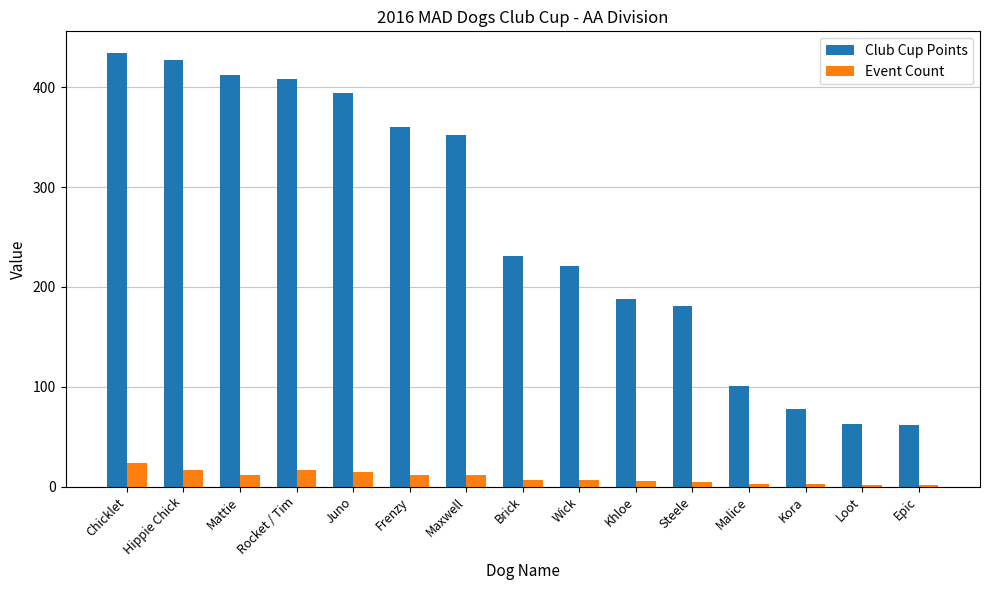

Which category has the highest value in the Event Count series?

Chicklet